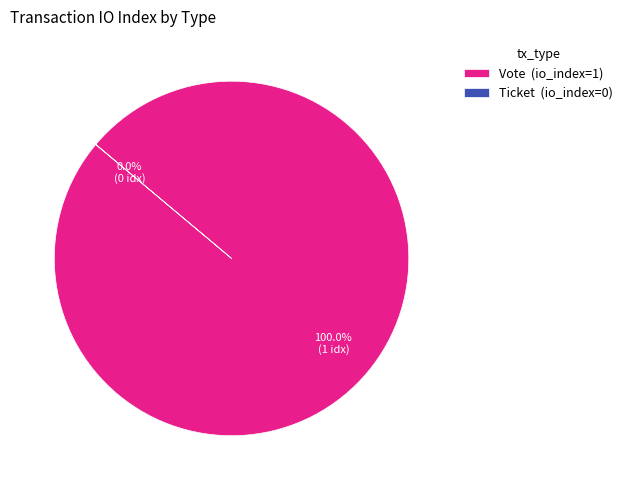

What is the change in value from Vote to Ticket?

-1